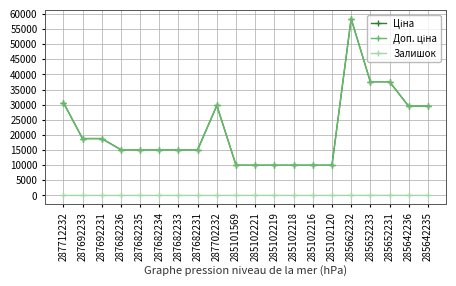

What is the label of the 16th point from the right?

287682235